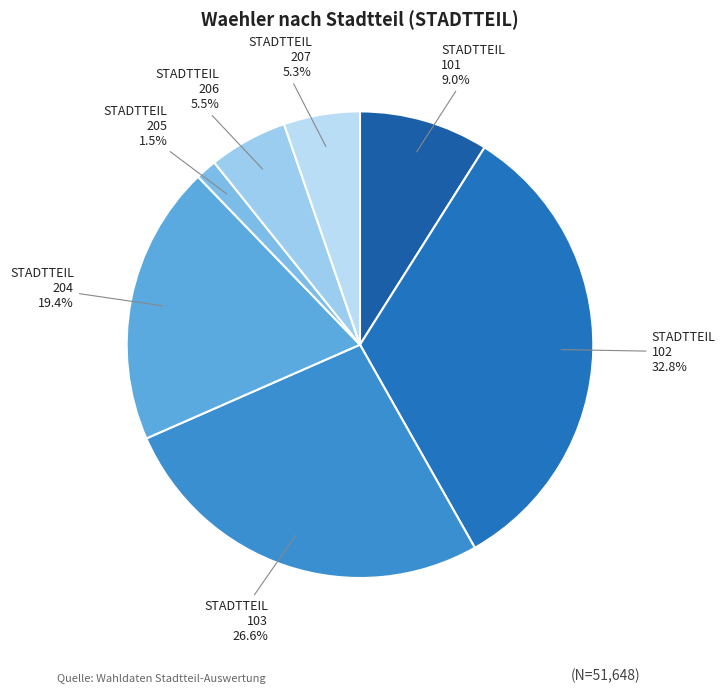

Does any single category account for the majority?

No